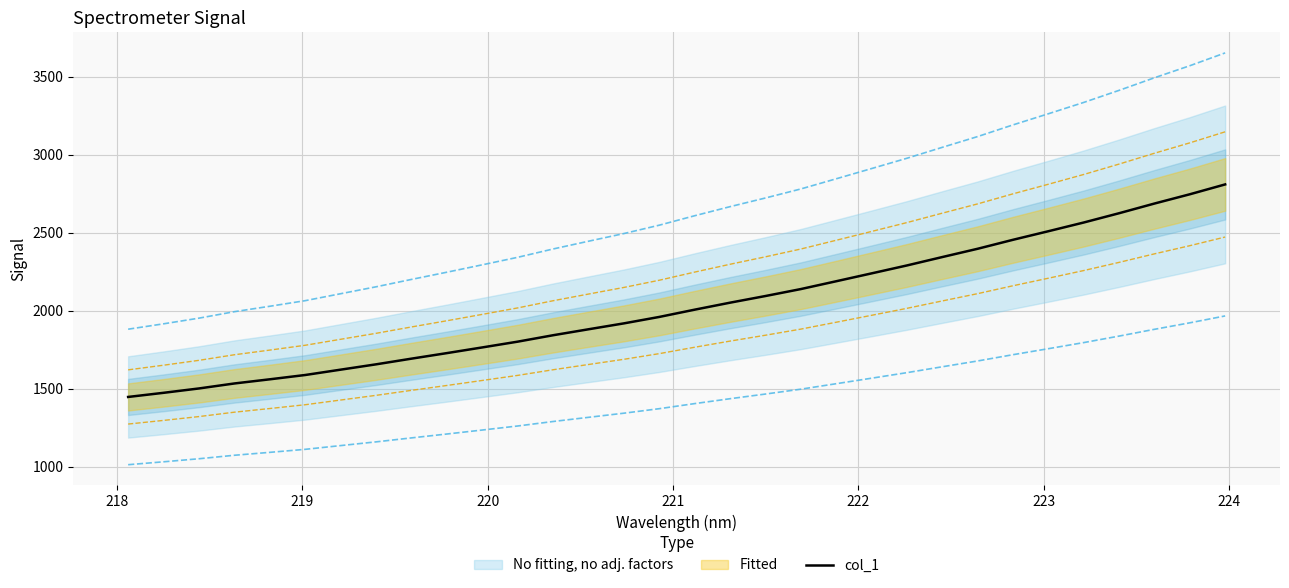

The value at 12 is 815.2. True or false?

False